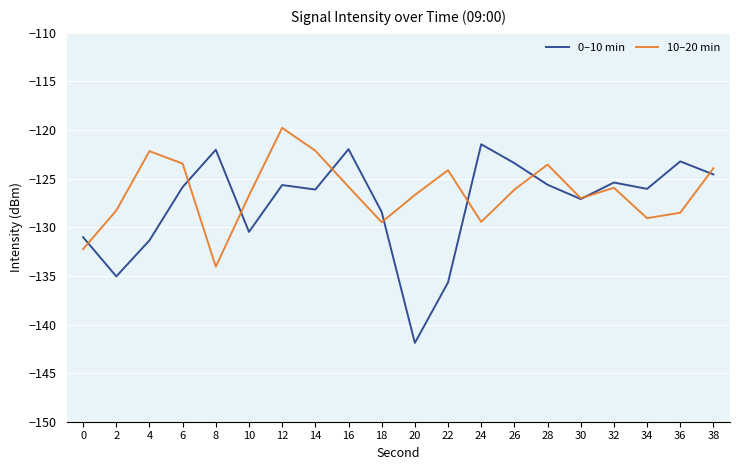

At which category is the sum across all series the highest?

12